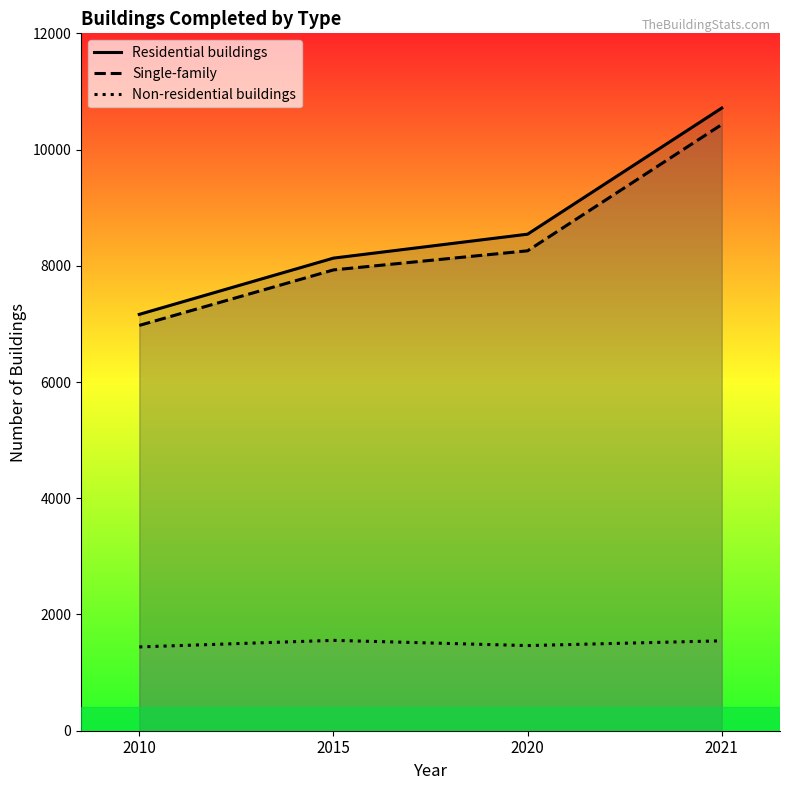

Is it true that Residential buildings equals 8132 at 2015?

True